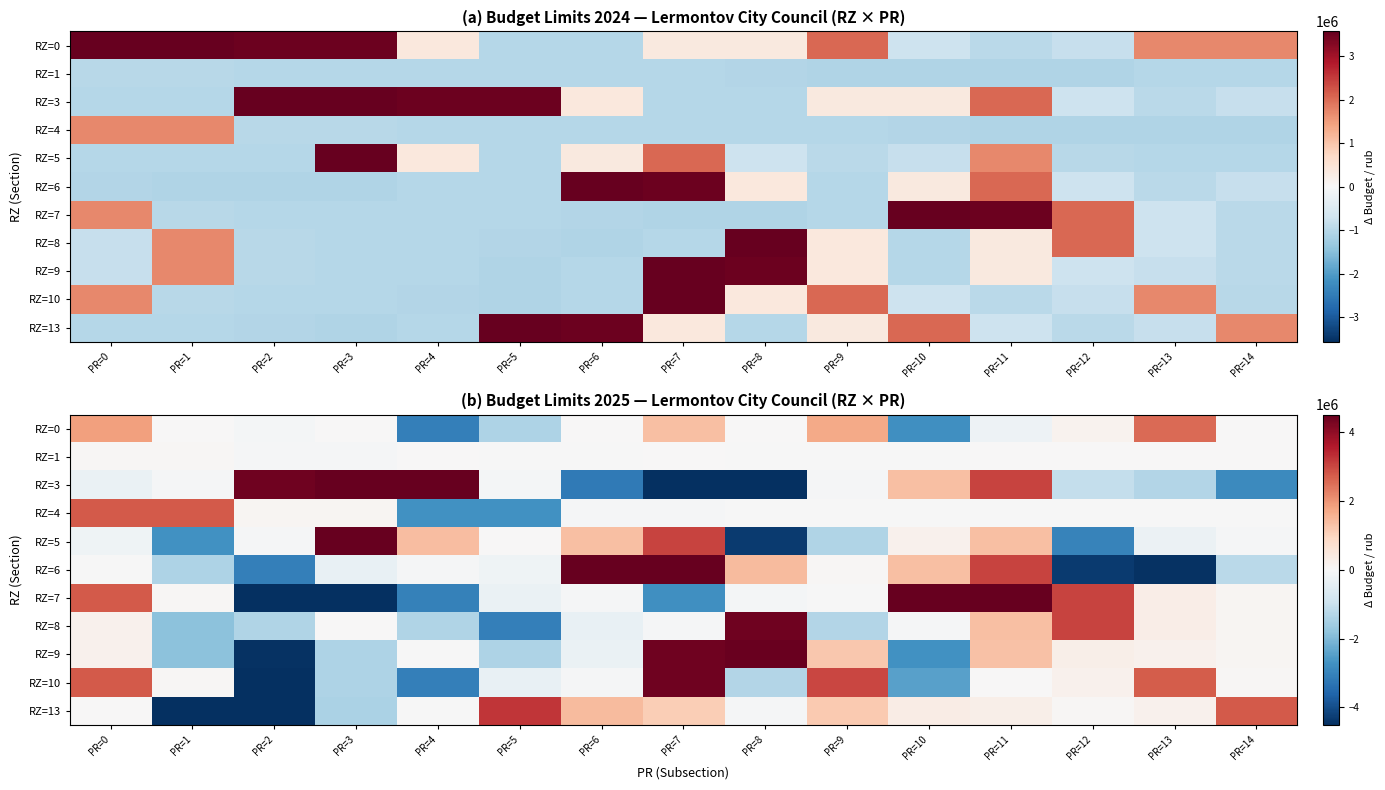

What is the minimum value for RZ=13?

-4593630.0